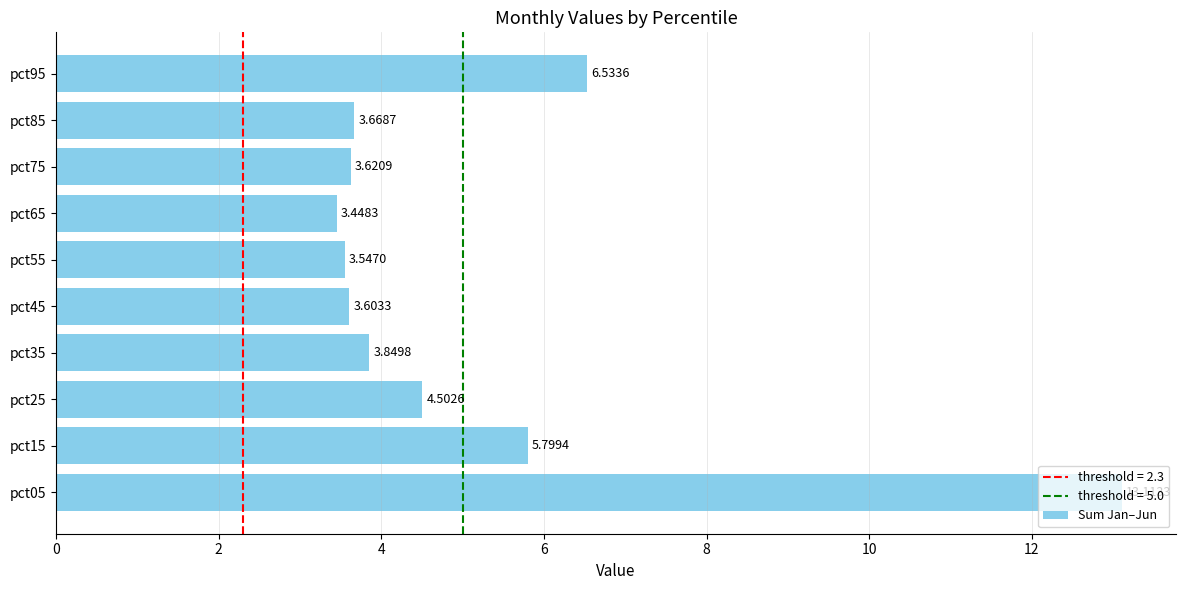

At which label is the value closest to 8?

pct95